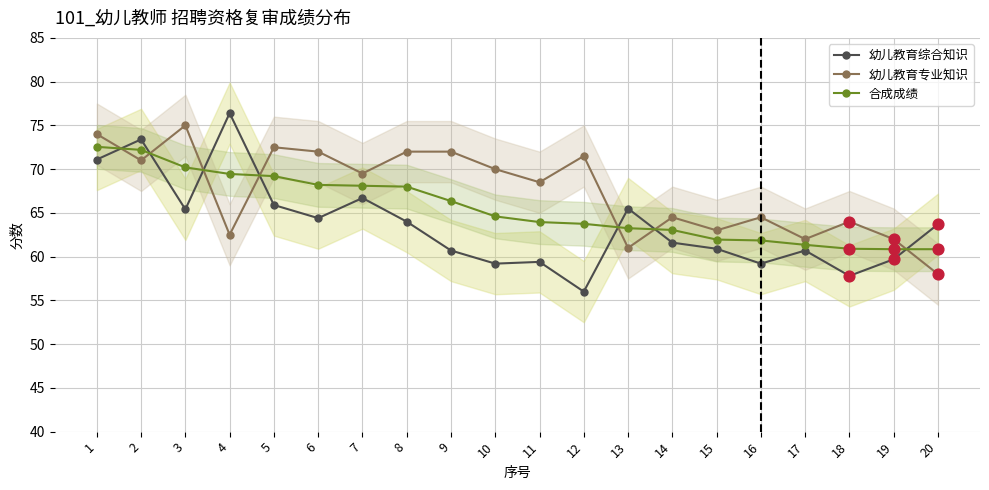

Which series has the largest total across all categories?

幼儿教育专业知识